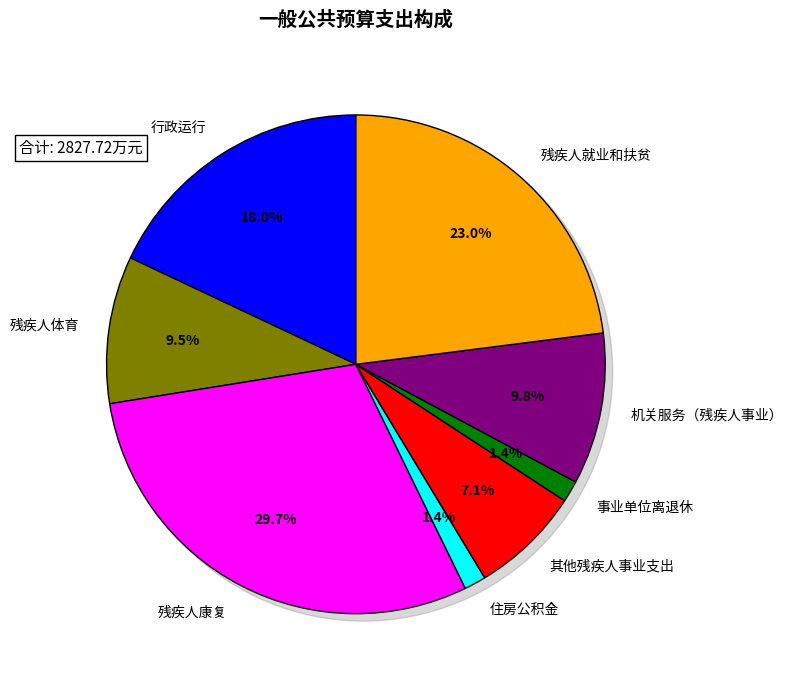

How many segments does this pie chart have?

8